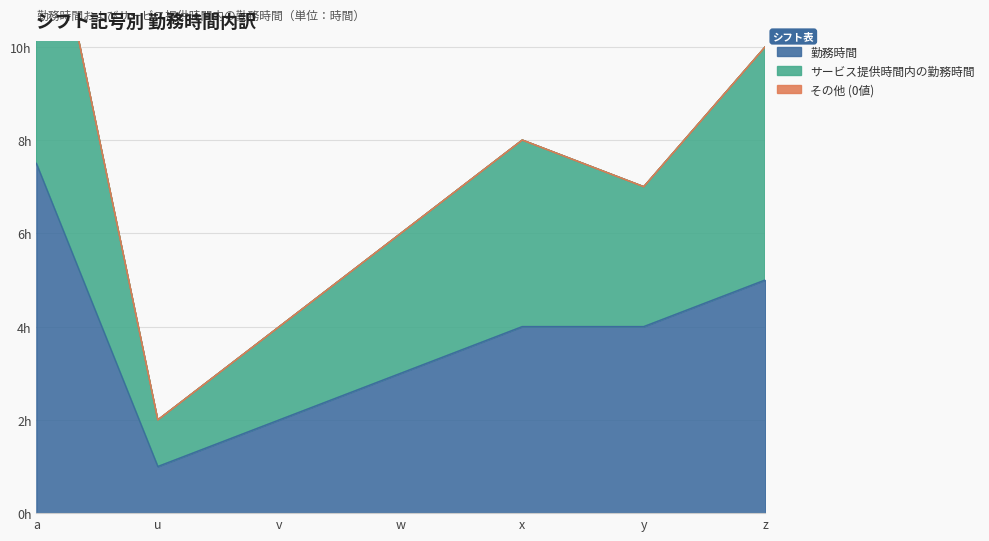

At which category does the chart reach its peak across all series?

a